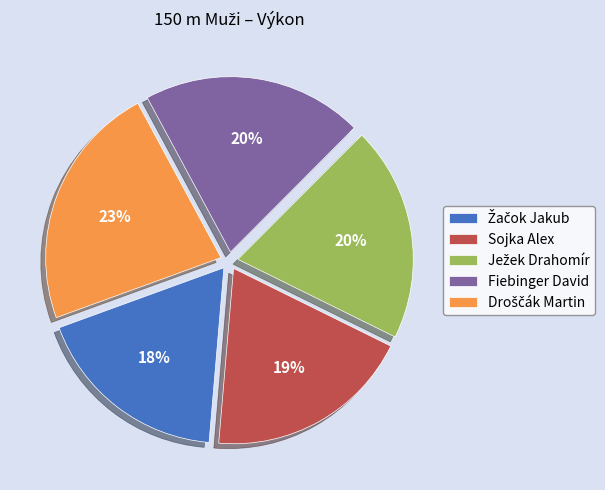

To the nearest percent, what is the average slice percentage?

20%